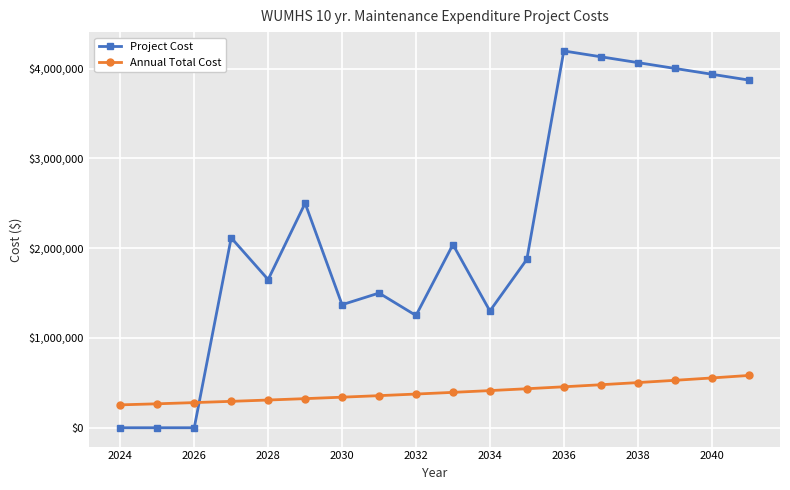

Which series has the largest range (max minus min)?

Project Cost